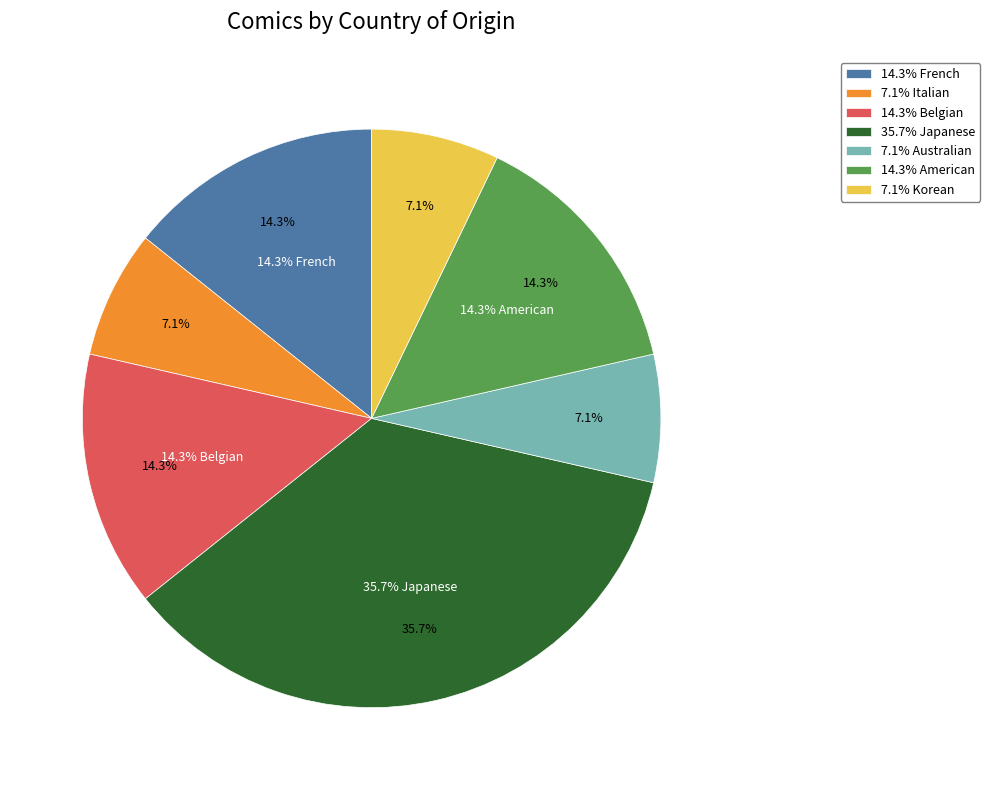

Count the number of slices in the pie.

7